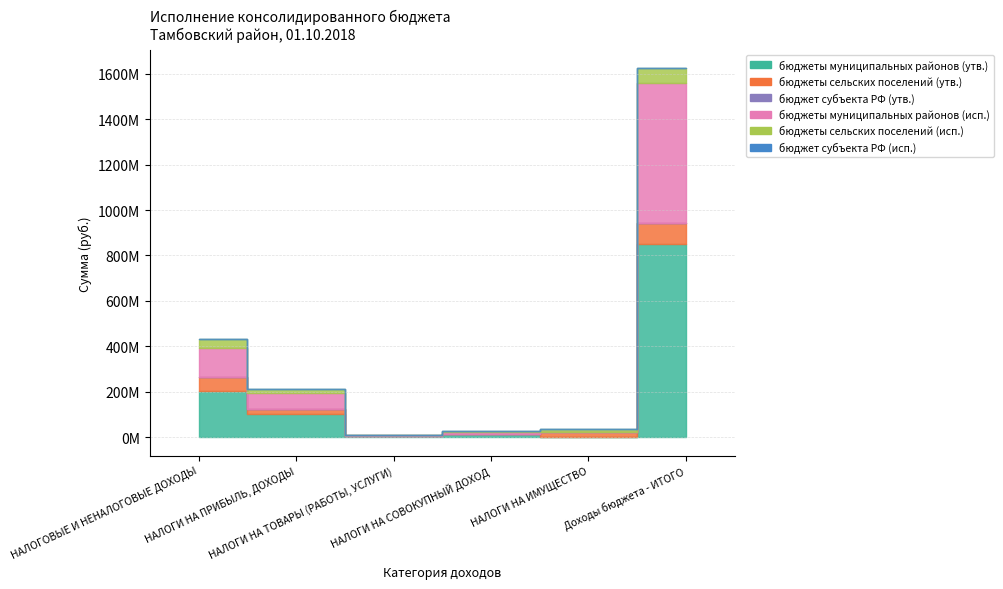

At which category does бюджеты муниципальных районов (утв.) reach its first local valley?

НАЛОГИ НА ТОВАРЫ (РАБОТЫ, УСЛУГИ)